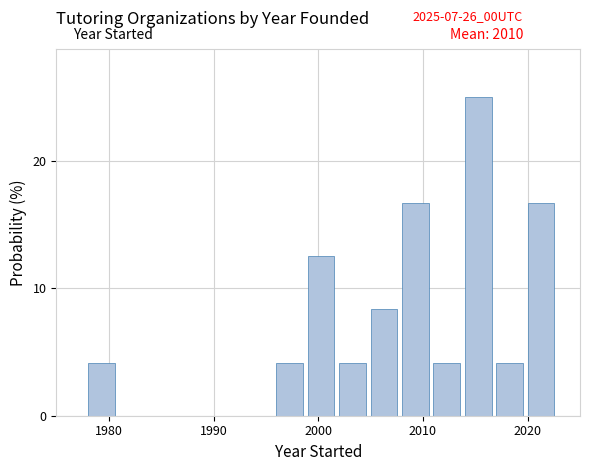

Read against the x-axis, roughly where is the centre of the tallest bar?

2015